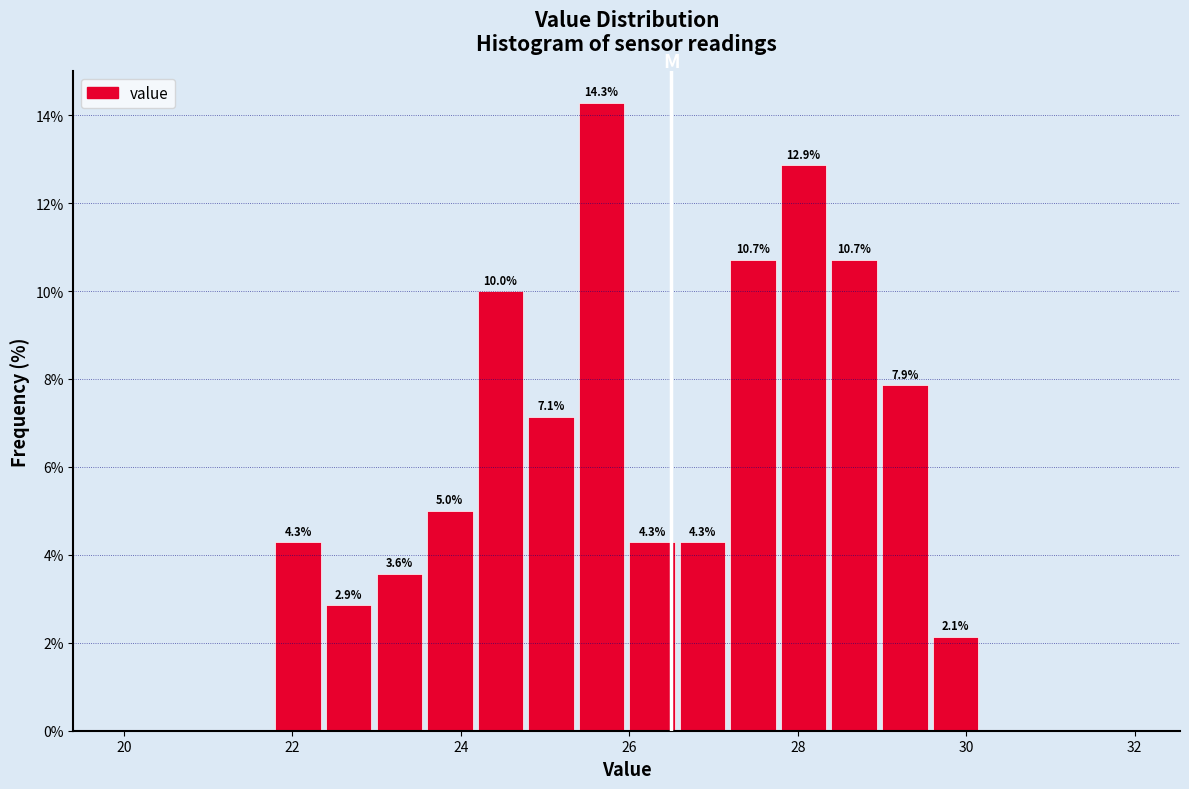

Read against the x-axis, roughly where is the centre of the tallest bar?

25.6